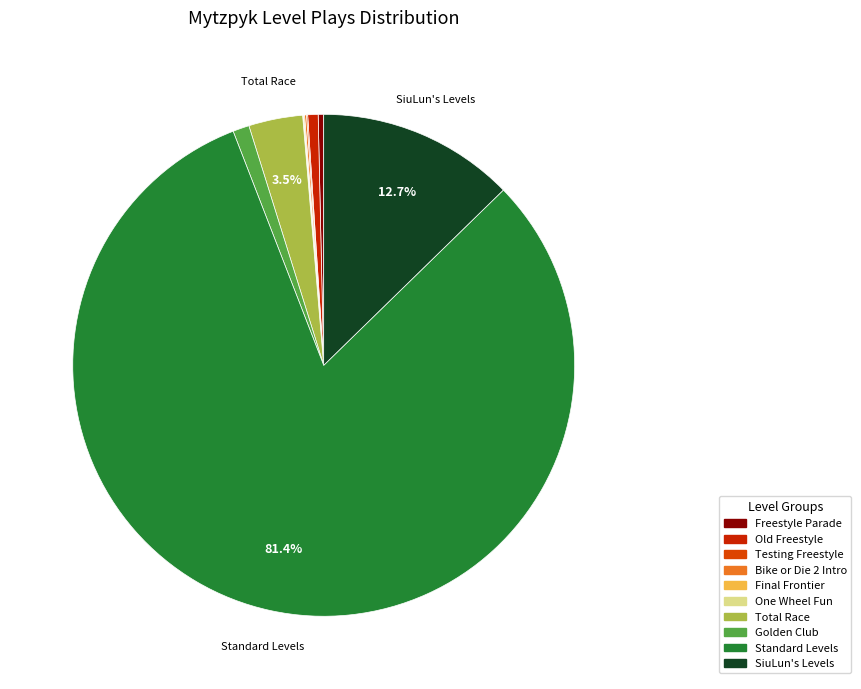

What is the change in value from One Wheel Fun to Standard Levels?

+10619